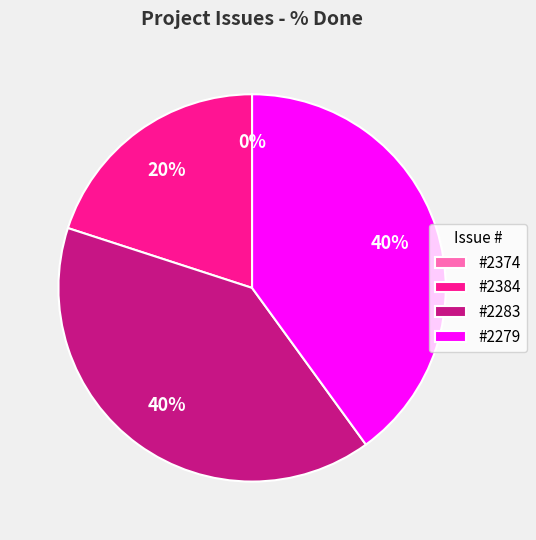

Between 2374 and 2279, which is larger?

2279